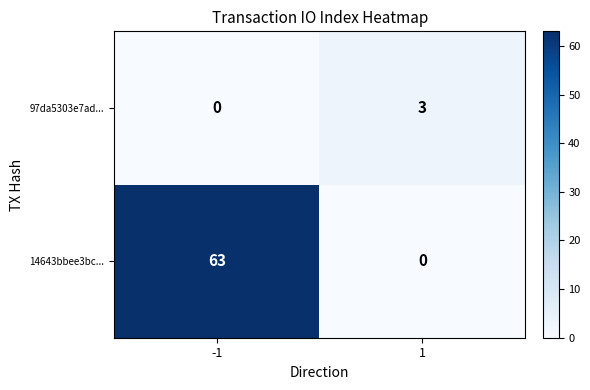

At 1, list the series in order from largest to smallest.

97da5303e7ad..., 14643bbee3bc...